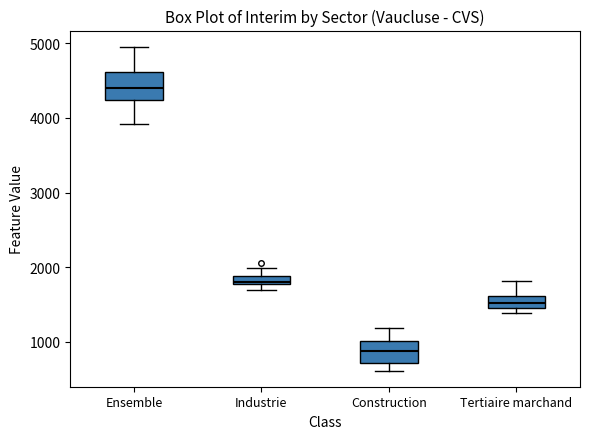

Which box has the lowest median line?

Construction